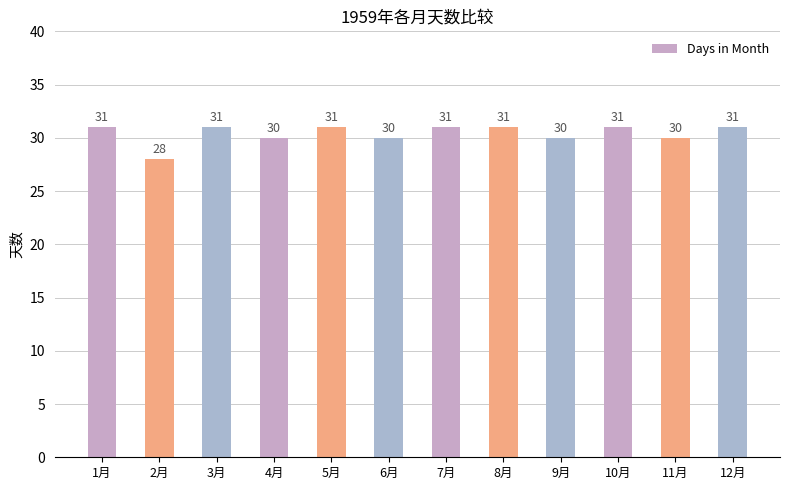

What position from the right is 3月?

10